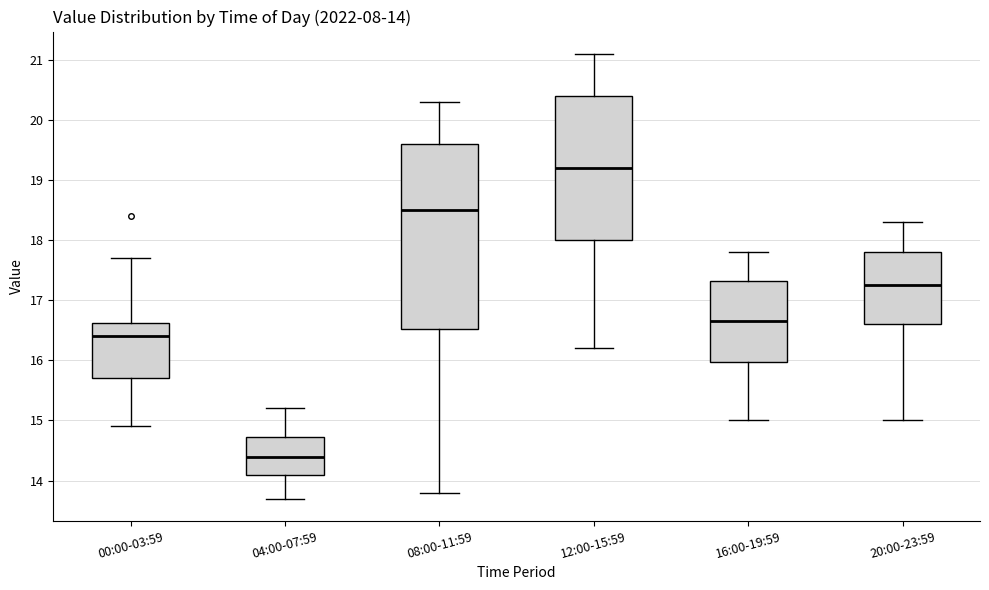

Which box's median line is the highest?

12:00-15:59